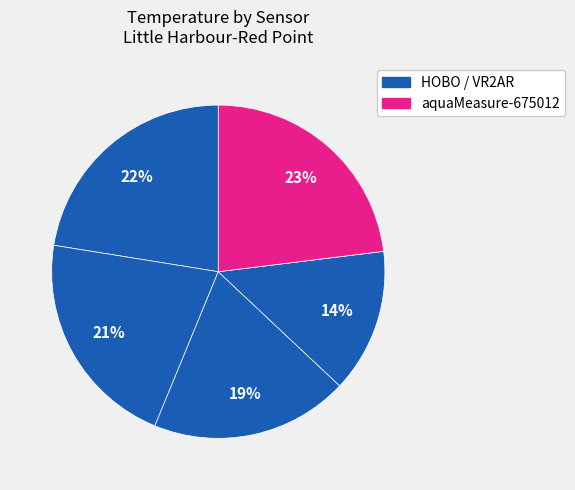

How many segments does this pie chart have?

5